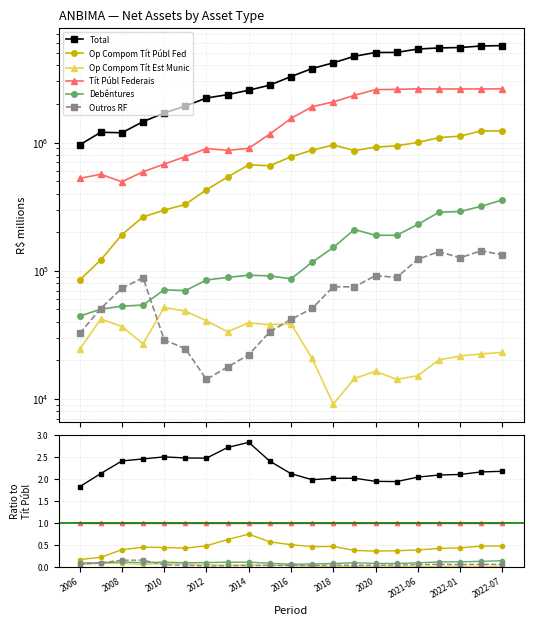

Which series has the widest spread of values?

Total